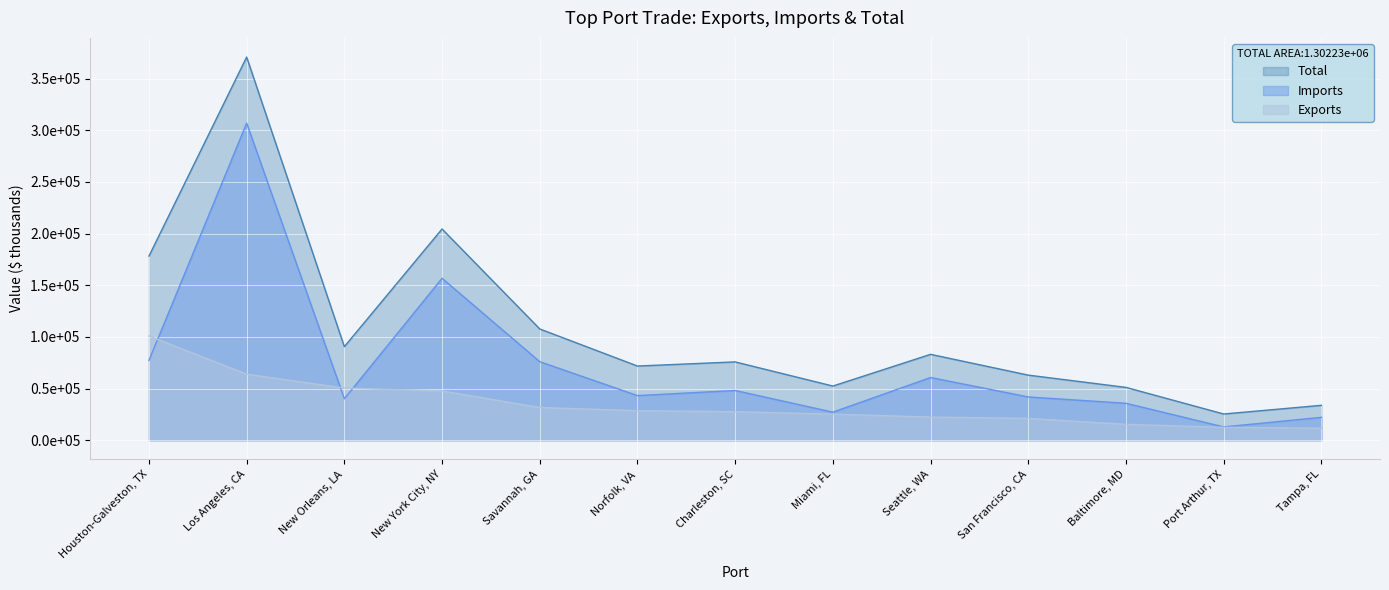

Rank the series by their average value, from lowest to highest.

Exports, Imports, Total